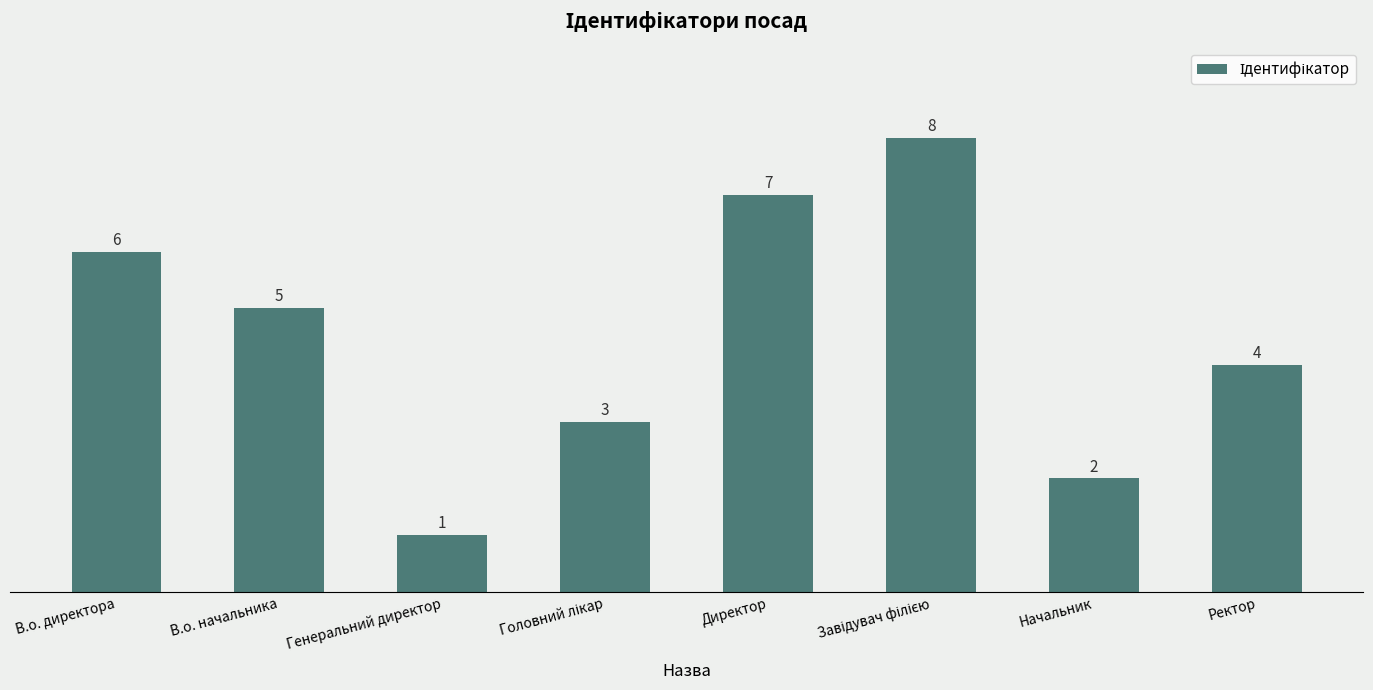

What position from the left is Ректор?

8